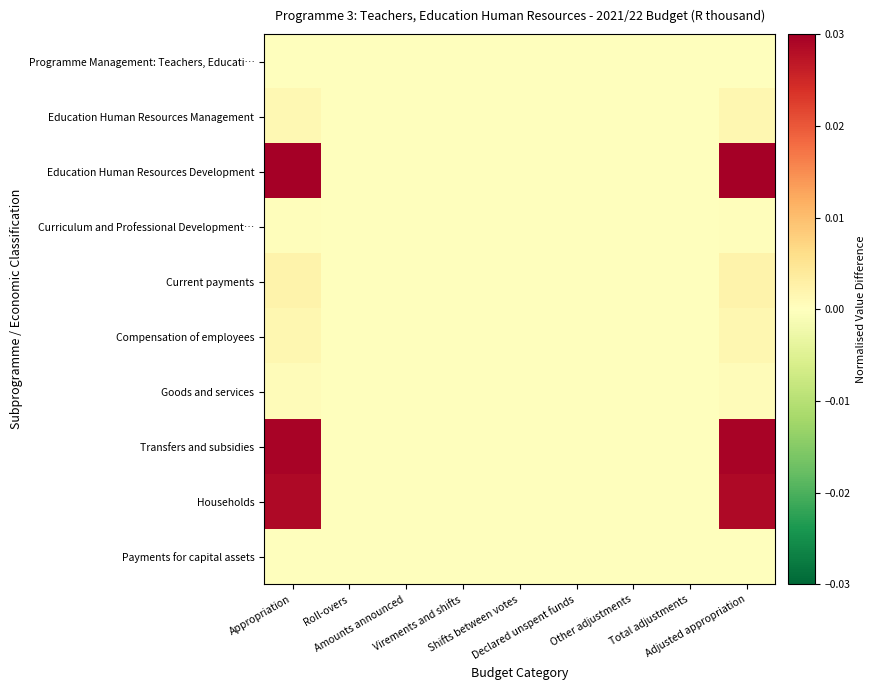

At which category does the chart reach its minimum across all series?

Virements and shifts